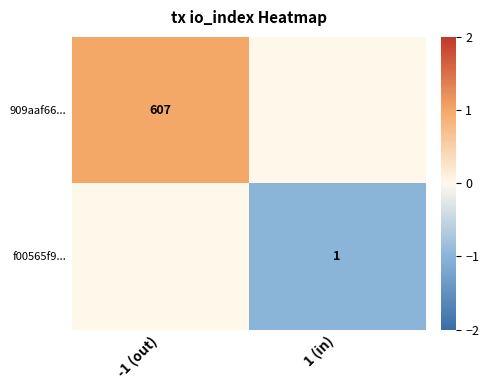

True or false: f00565f9... has a value of 1 at 1 (in).

True